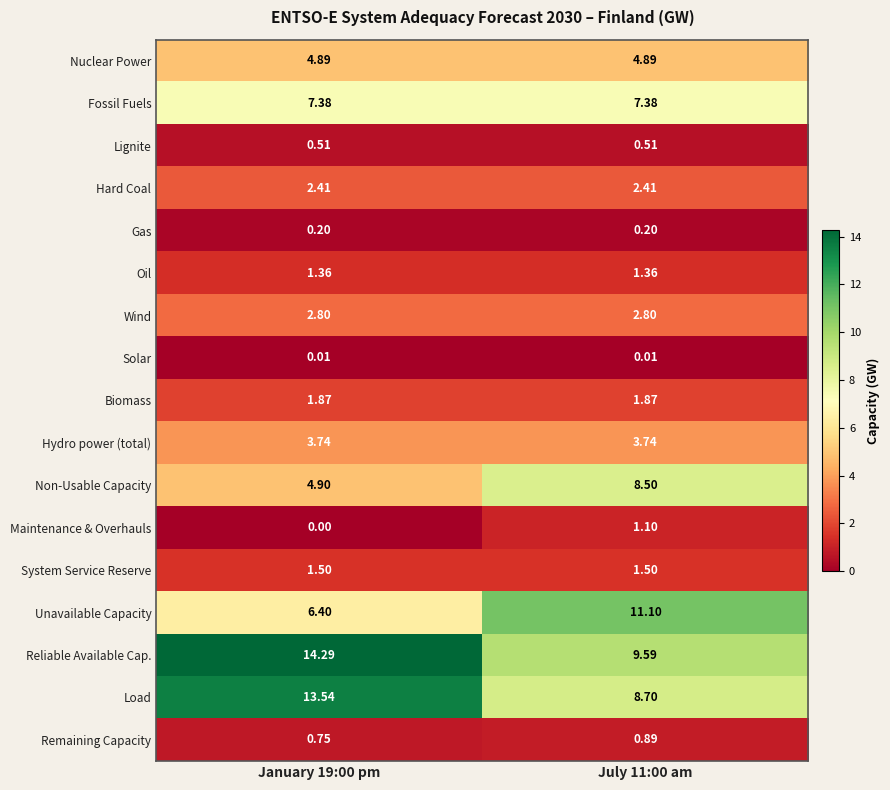

Is the value of Wind at July 11:00 am greater than the value of System Service Reserve at July 11:00 am?

Yes